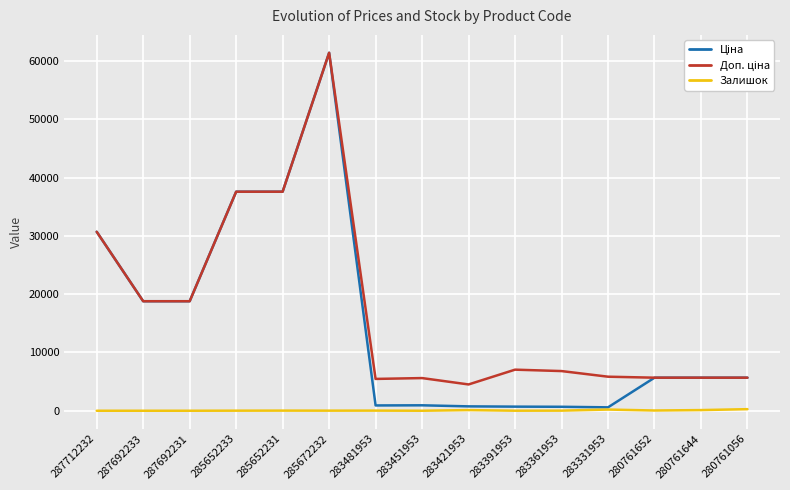

At which category is the sum across all series the highest?

285672232